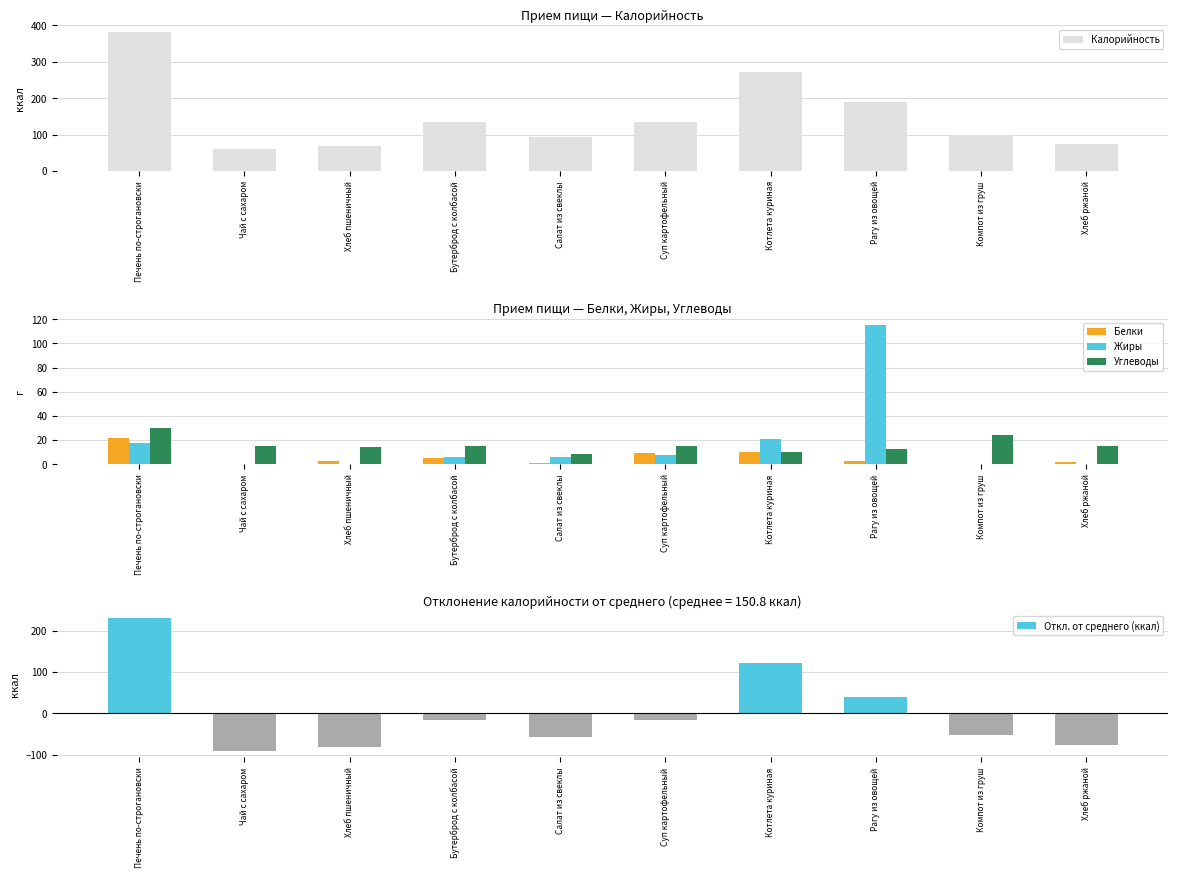

What is the difference between the highest and lowest values at Компот из груш?

150.8